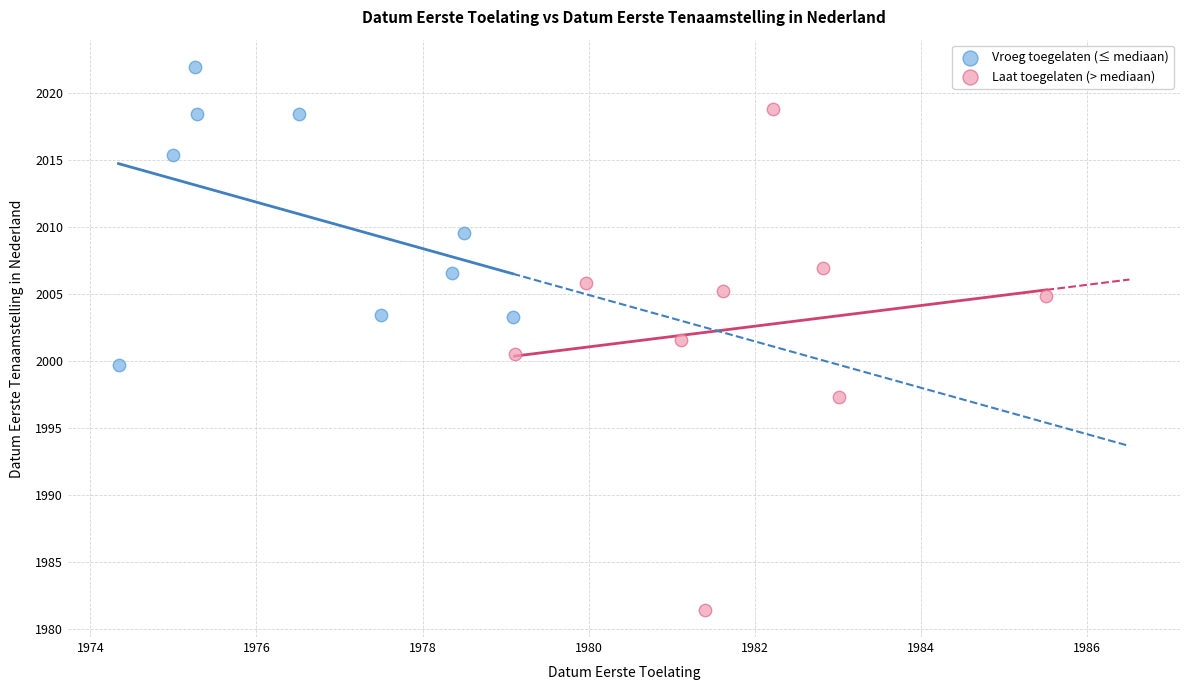

Which series contains the lowest Y value?

Laat toegelaten (> mediaan)